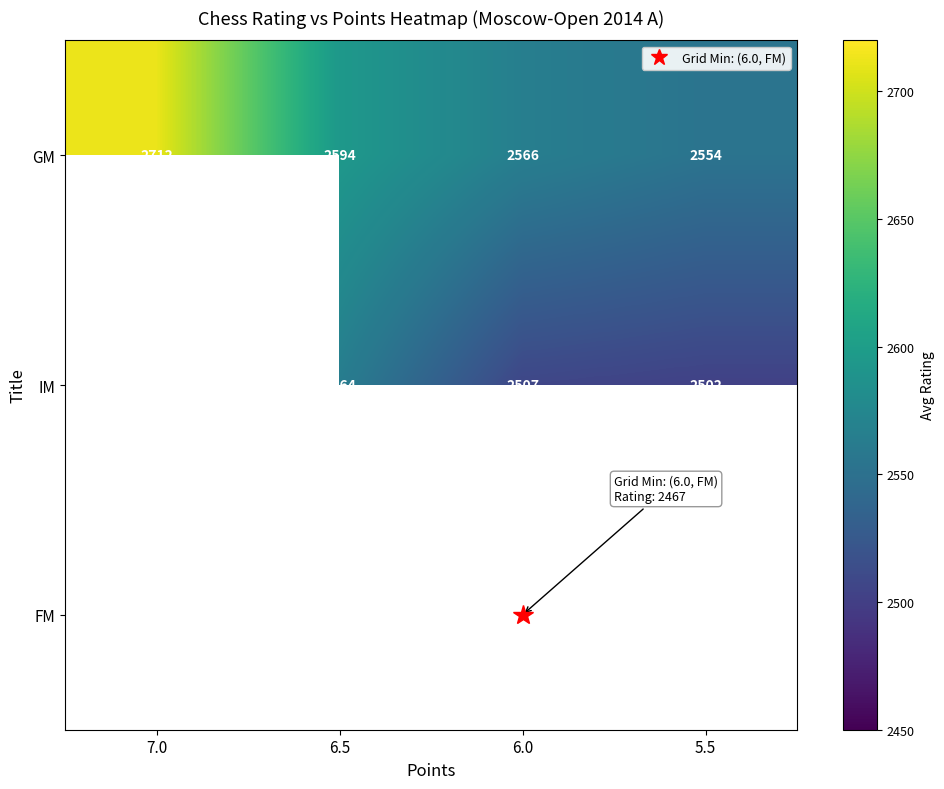

What is the approximate value of GM at 5.5?

2553.7